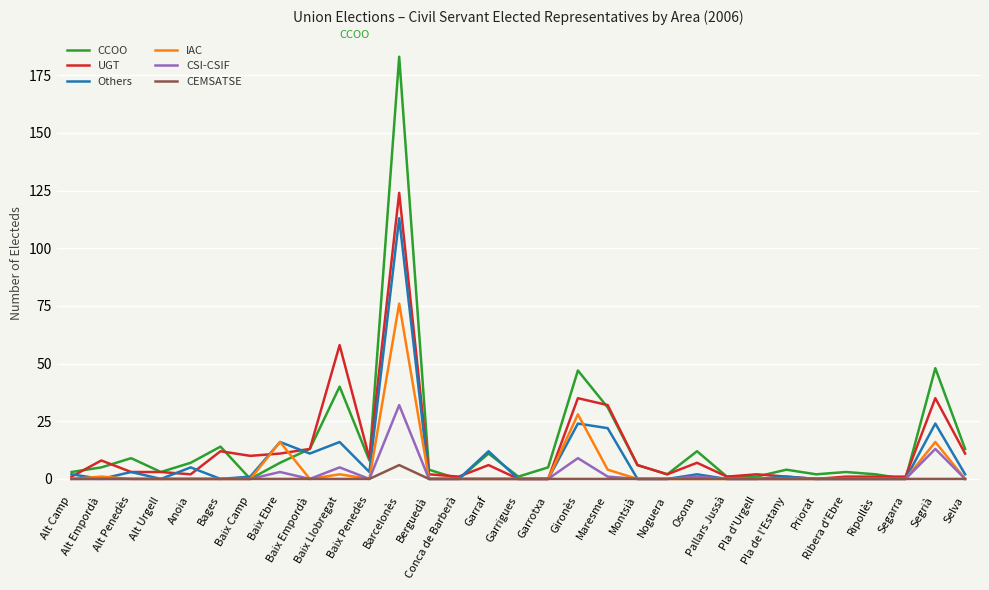

What are all the series names shown in the legend?

CCOO, UGT, Others, IAC, CSI-CSIF, CEMSATSE